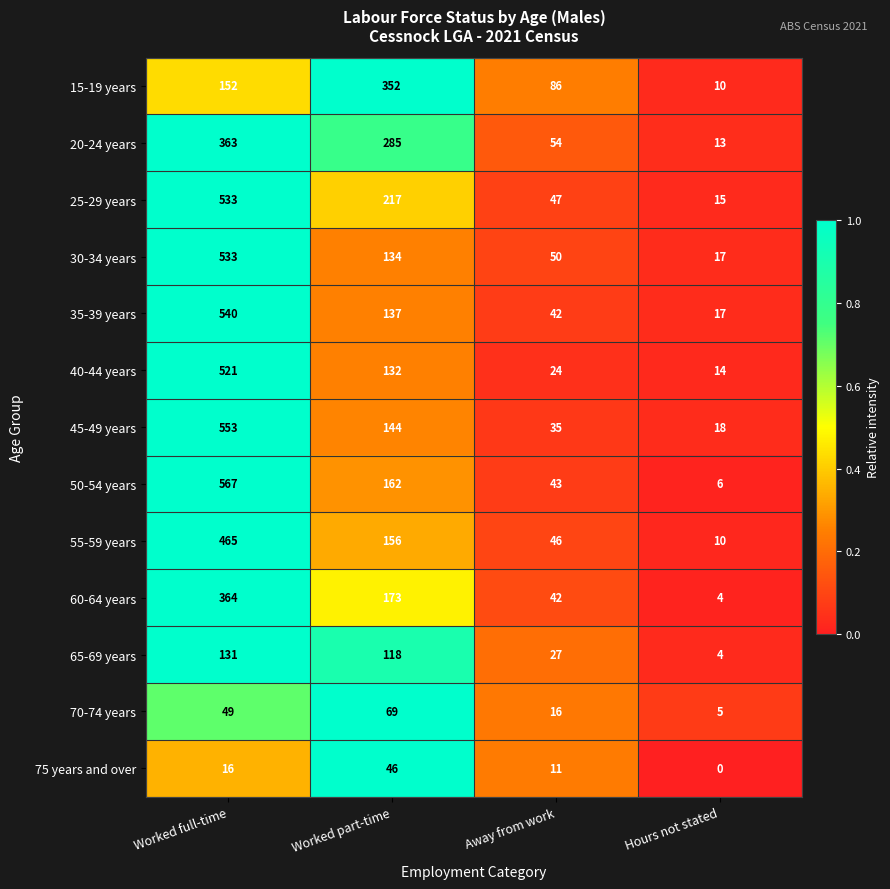

How many data points in 20-24 years are less than 285?

2